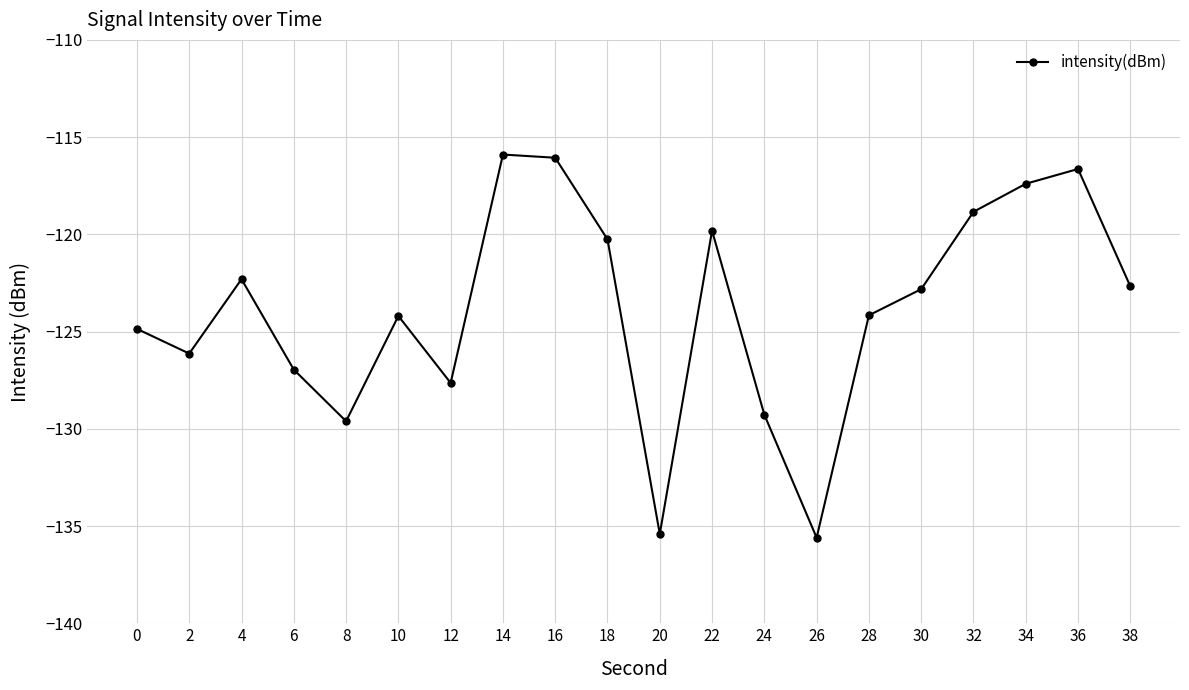

What is the value of the 10th point from the left?

-120.3